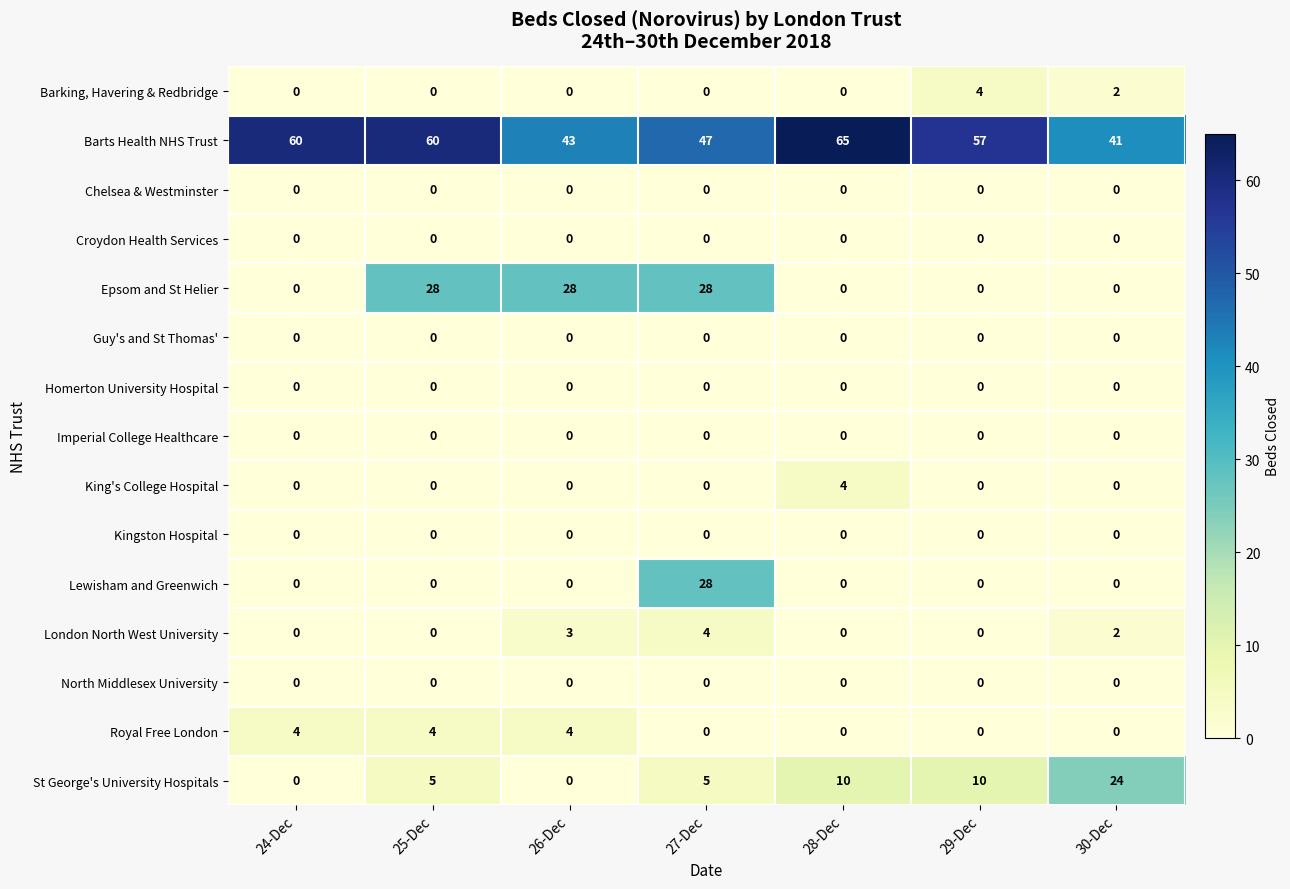

What is the difference between the highest and lowest values at 24-Dec?

60